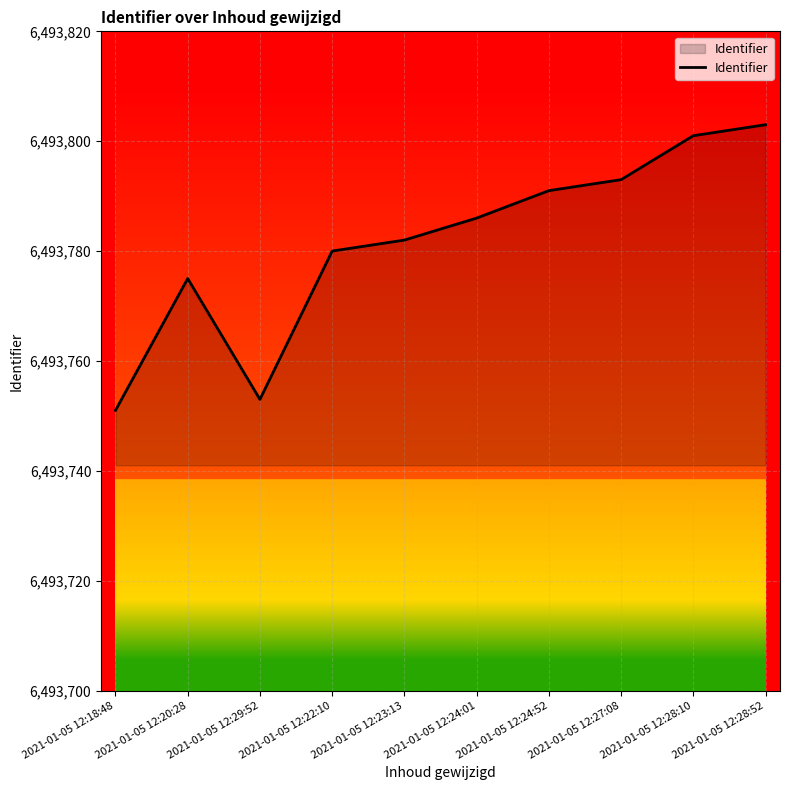

Reading left to right, transcribe all the data shown in this chart.

2021-01-05 12:18:48=6493751	2021-01-05 12:20:28=6493775	2021-01-05 12:29:52=6493753	2021-01-05 12:22:10=6493780	2021-01-05 12:23:13=6493782	2021-01-05 12:24:01=6493786	2021-01-05 12:24:52=6493791	2021-01-05 12:27:08=6493793	2021-01-05 12:28:10=6493801	2021-01-05 12:28:52=6493803